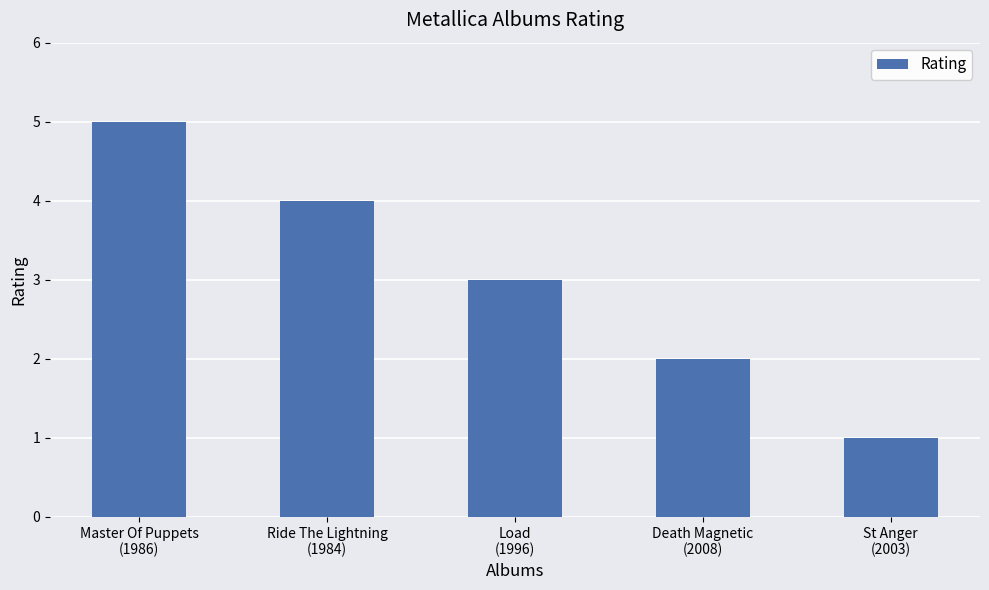

At which category does the chart reach its peak across all series?

Master Of Puppets
(1986)